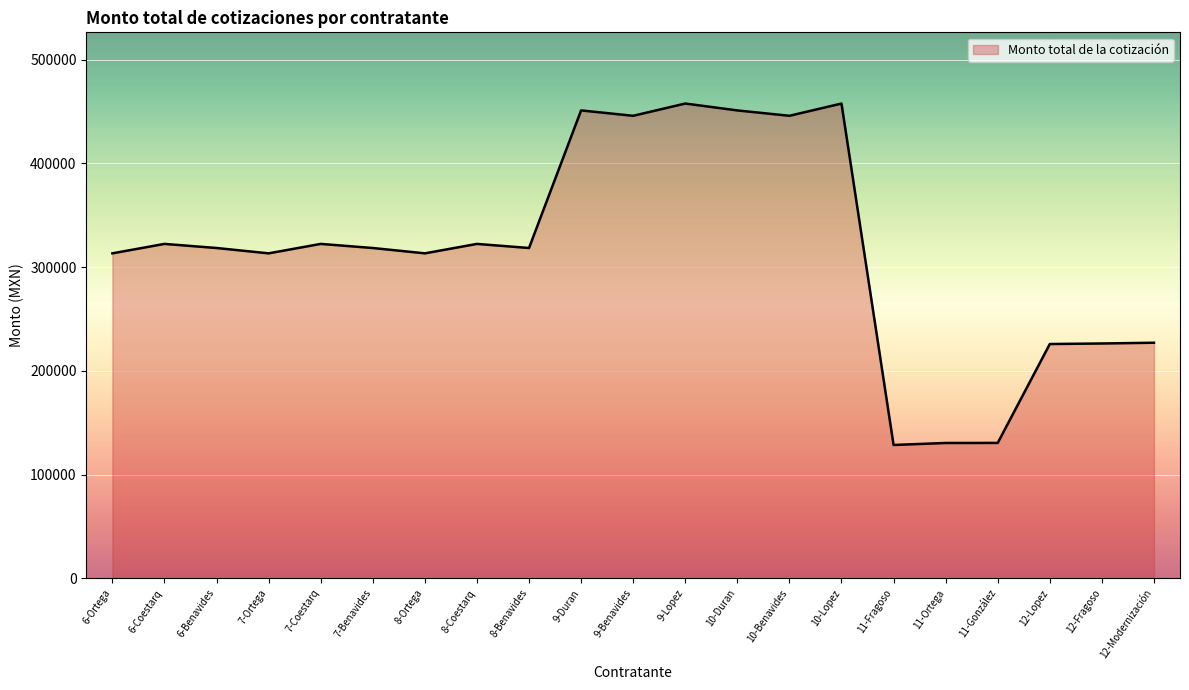

What is the change in value from 9-Duran to 11-González?

-320680.3